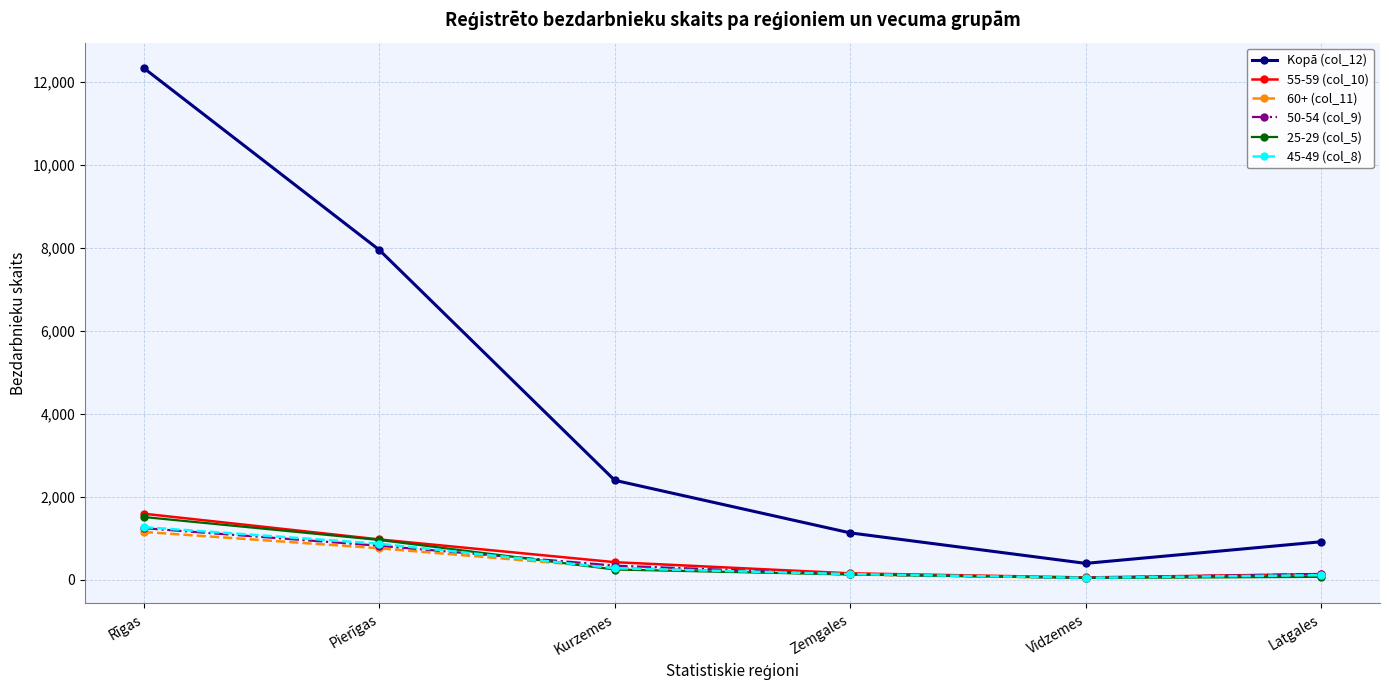

What is the label of the 4th point from the right?

Kurzemes